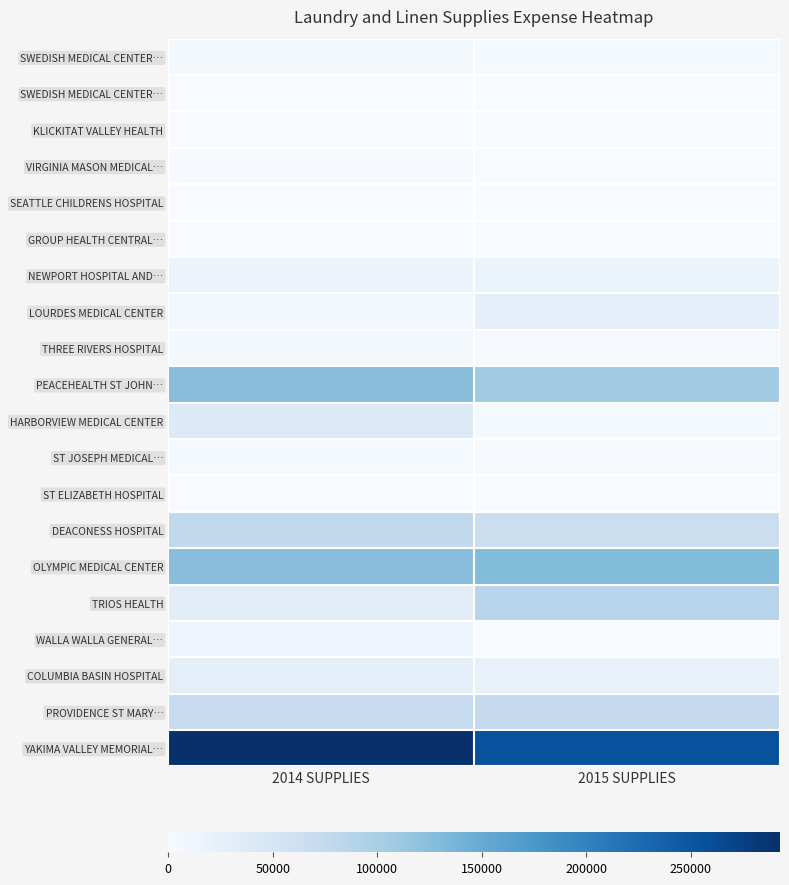

What is the total value across all series at 2015 SUPPLIES?

798200